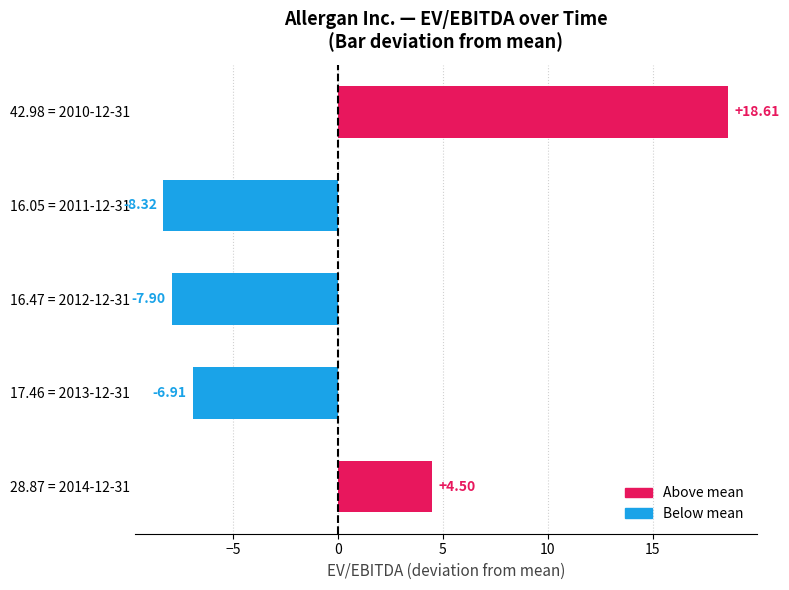

Does the chart contain any negative values?

Yes